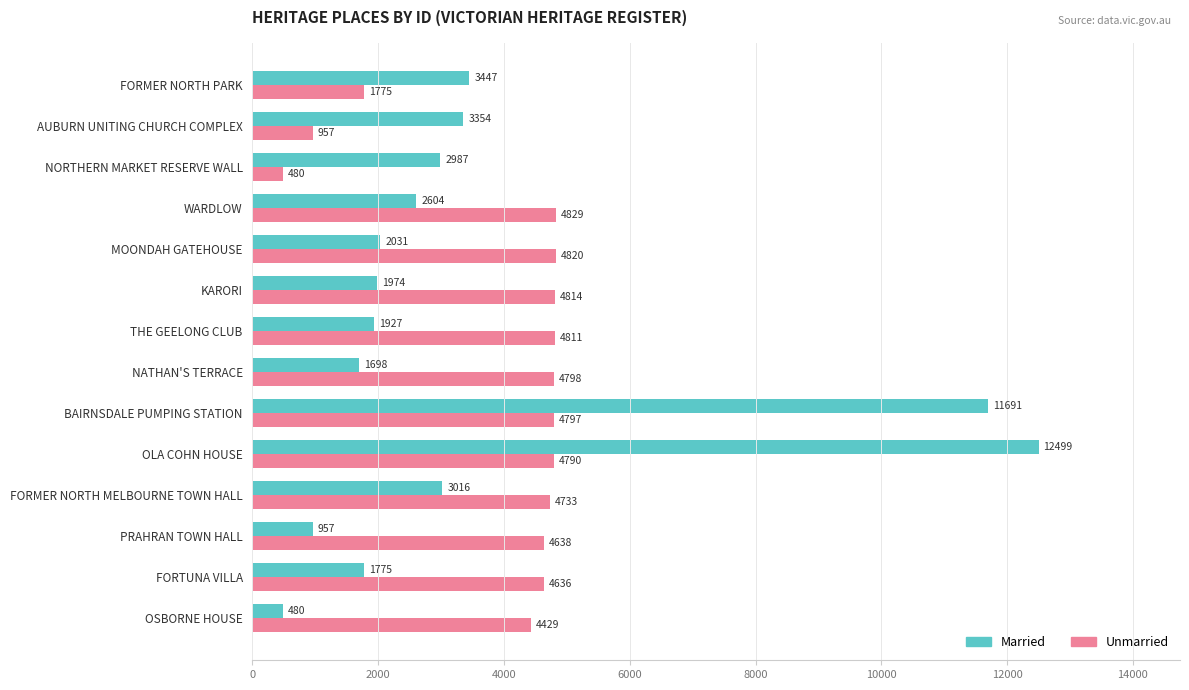

Rank the series by their average value, from highest to lowest.

Unmarried, Married